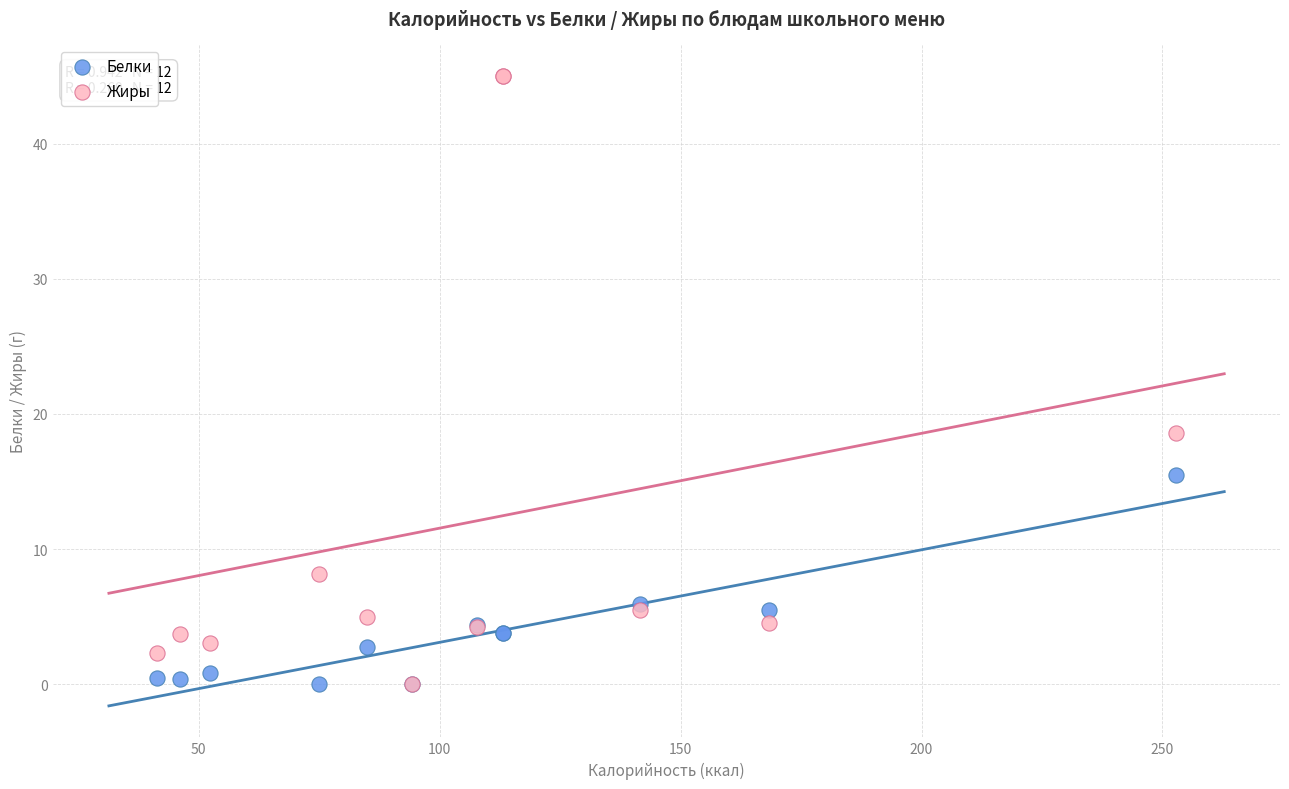

Which series has the largest Y range (max minus min)?

Жиры